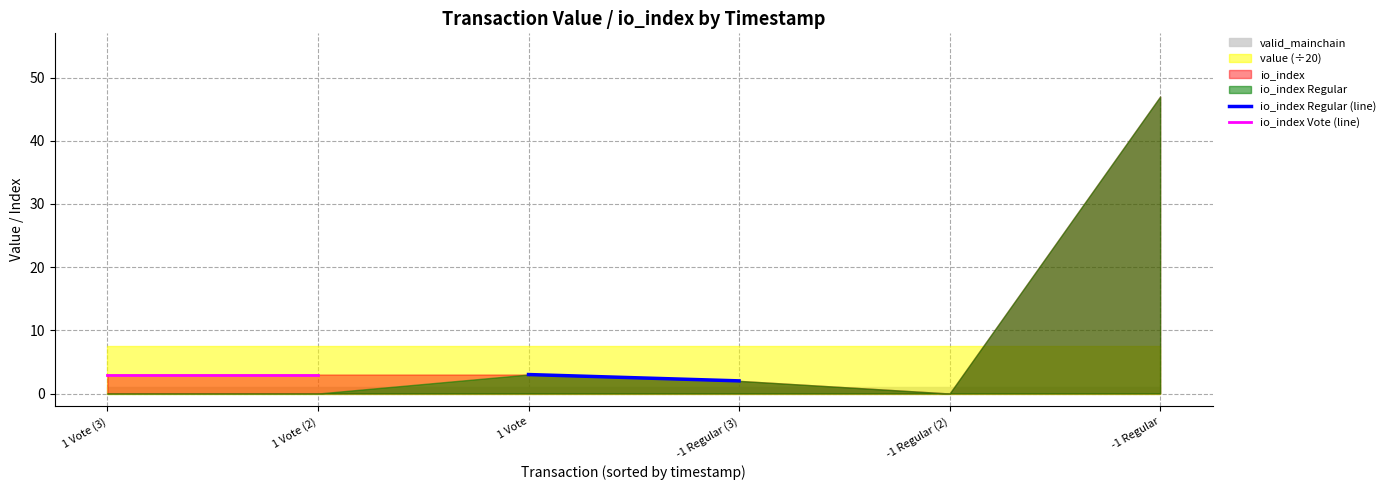

How many lines are shown in the chart?

2